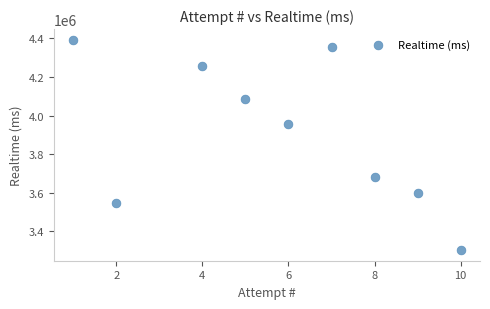

What is the range of X values (max minus min)?

9